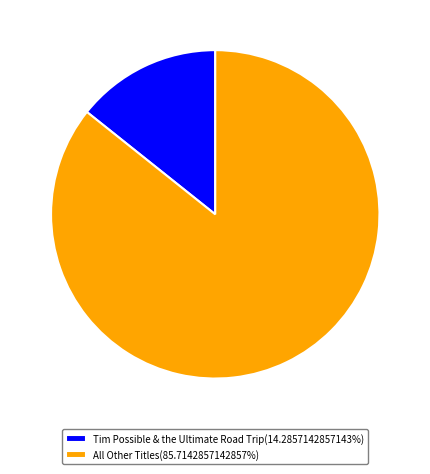

How many slices are in this pie chart?

2